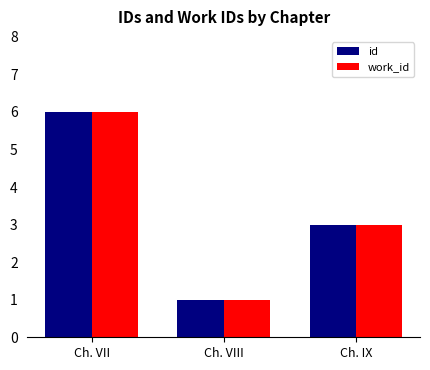

What is the label of the 3rd bar from the left?

Ch. IX